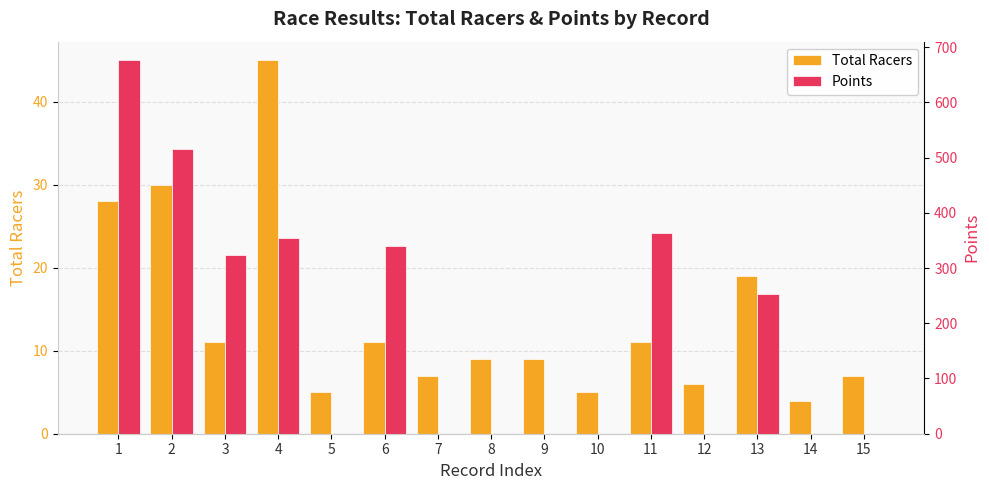

Where does the Total Racers series first go above 9?

1